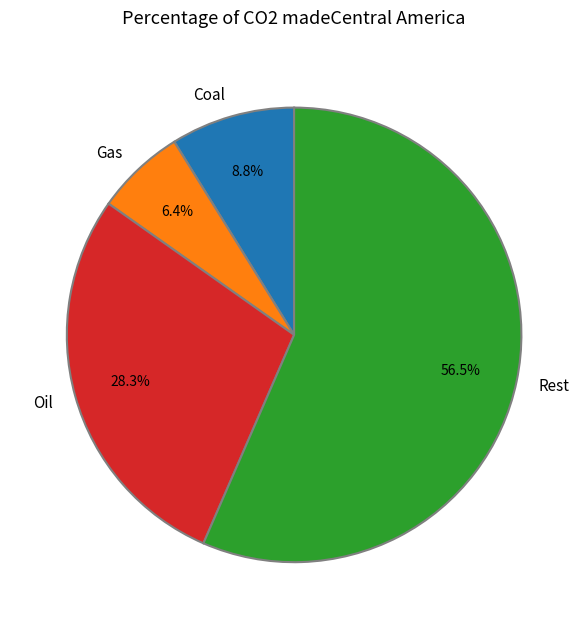

How many segments does this pie chart have?

4